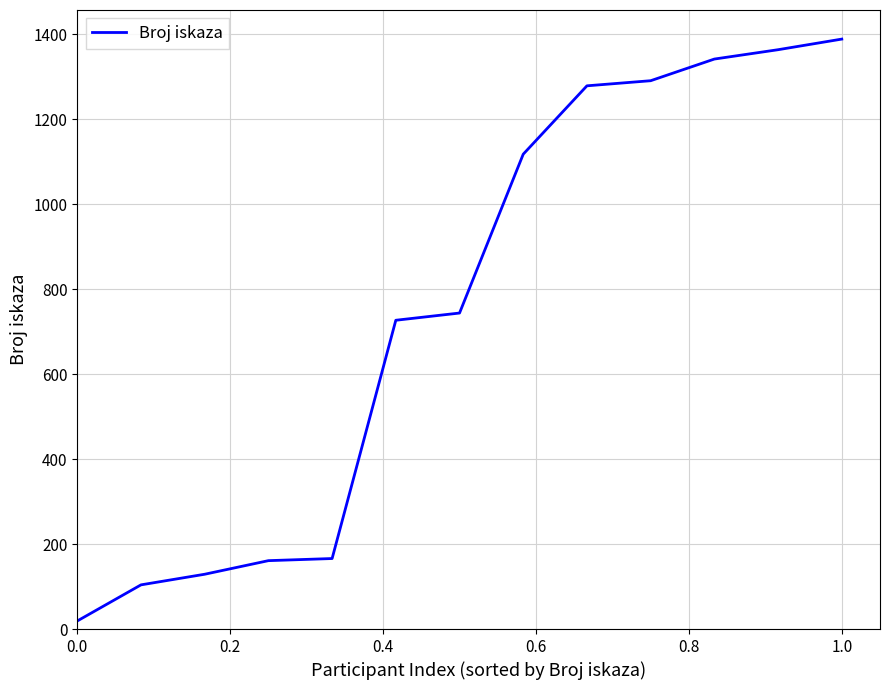

What is the greatest value displayed?

1389